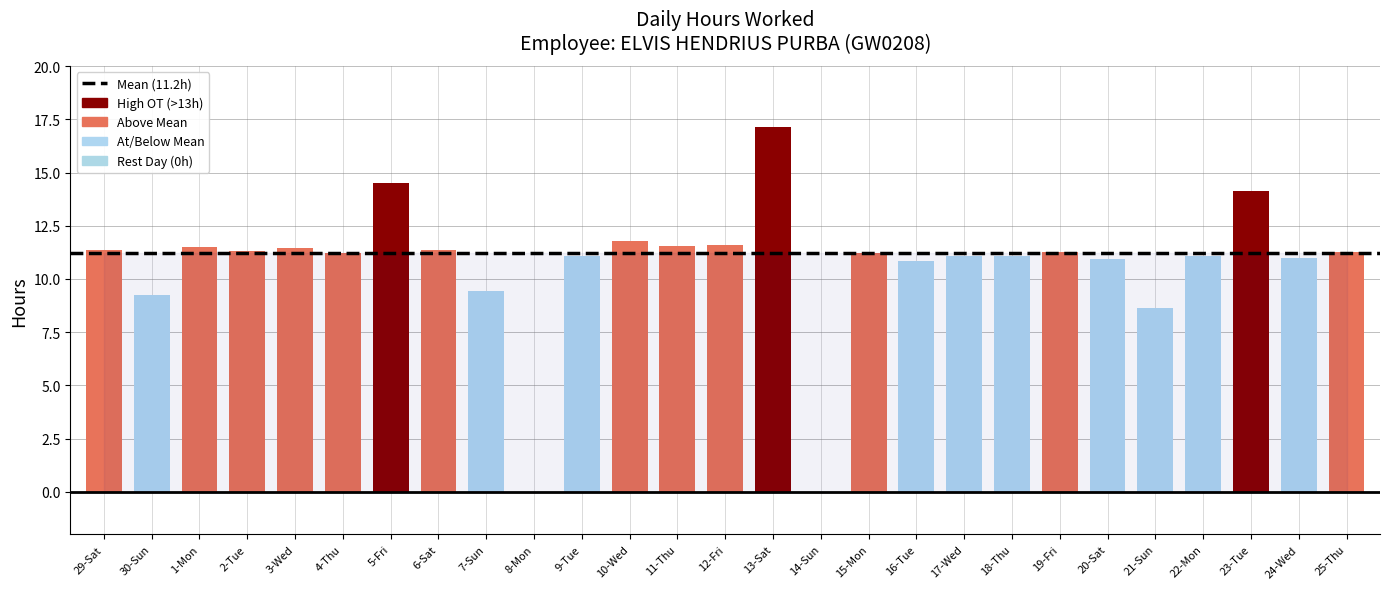

What is the approximate value at 30-Sun?

9.3